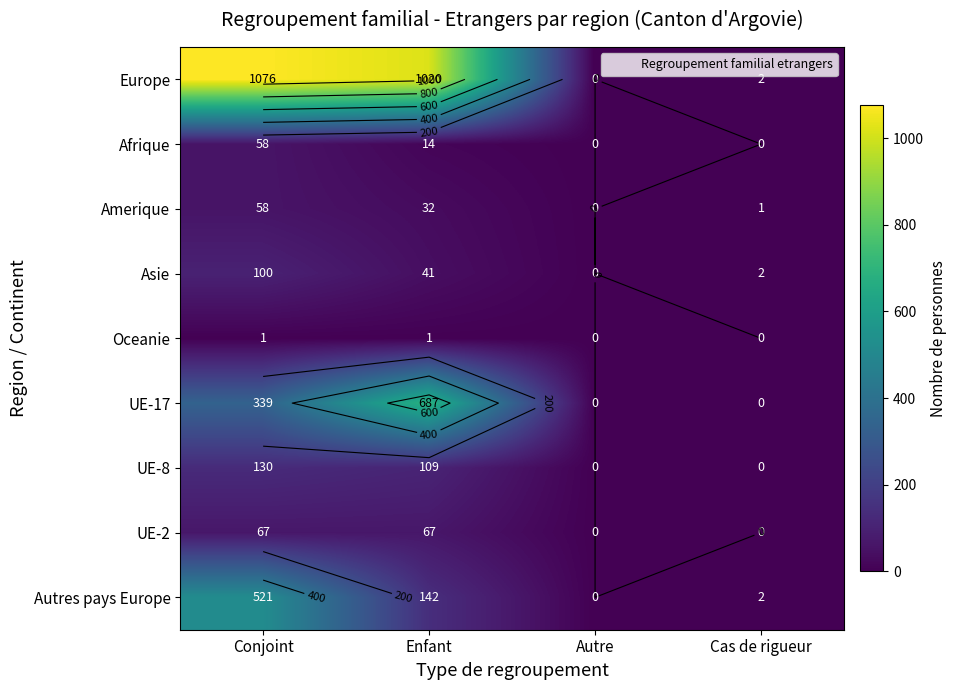

Which has a higher value, Cas de rigueur or Enfant?

Enfant